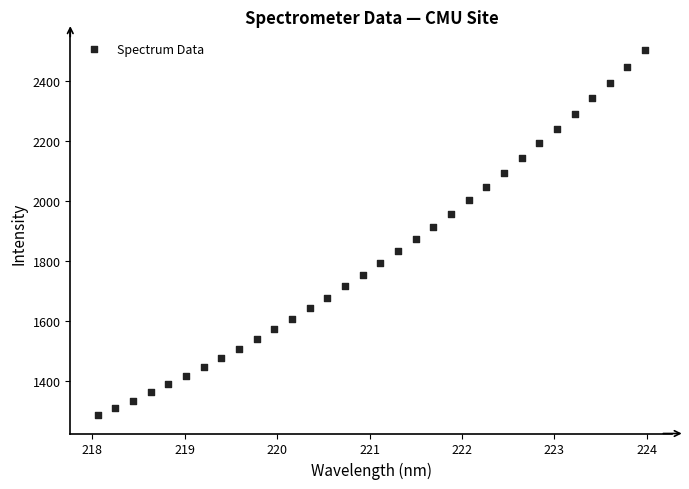

What is the range of Y values (max minus min)?

1215.9